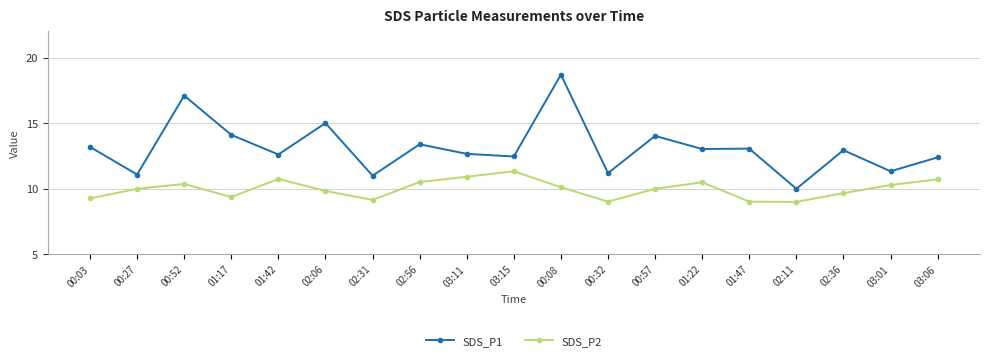

Where does the SDS_P2 series first go above 9?

00:03